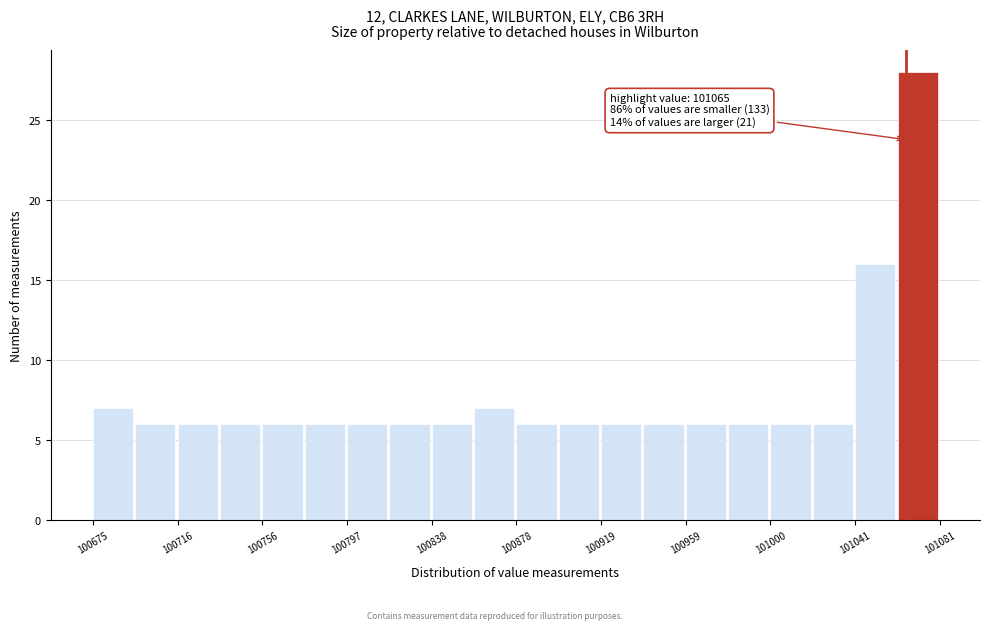

Which range on the x-axis has the tallest bar?

101060 to 101080